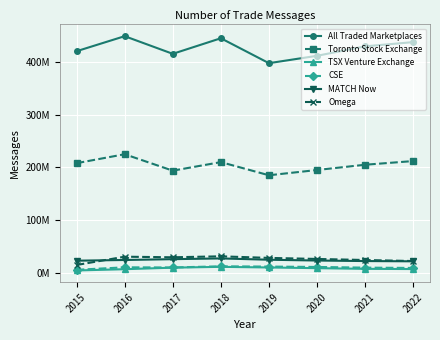

Does the chart have visible grid lines?

Yes